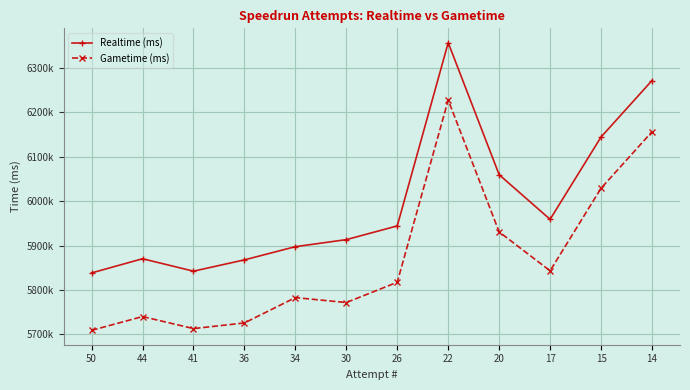

Is this an area chart (filled region under the line)?

No